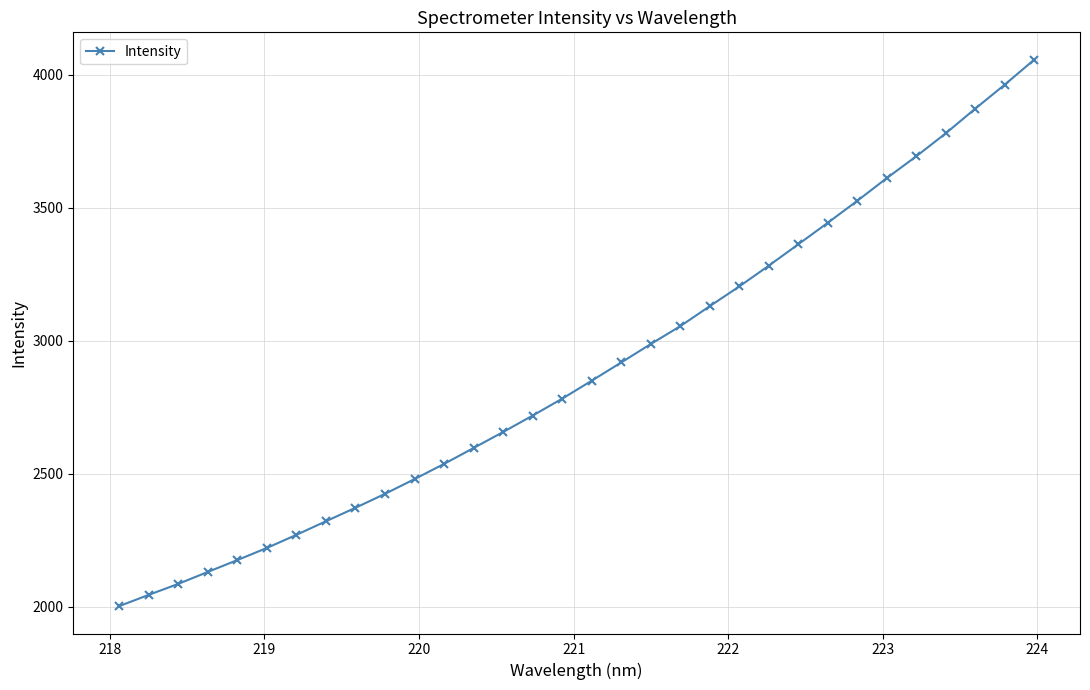

What is the average value?

2892.5